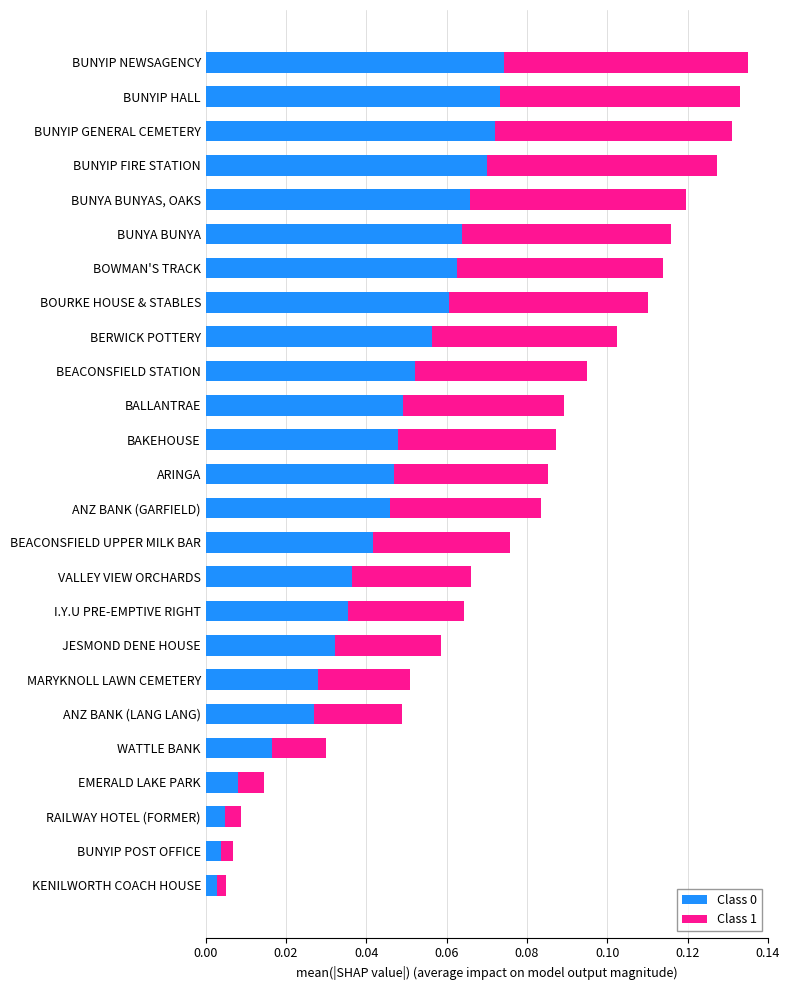

What is the sum of all Class 0 values?

1.1